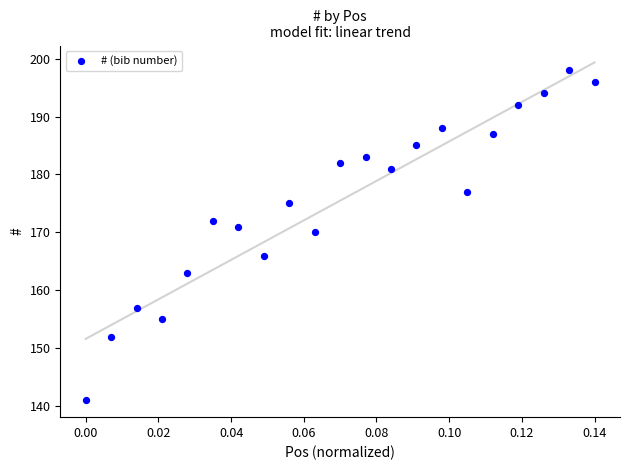

What Y value in the scatter plot is closest to 169?

170